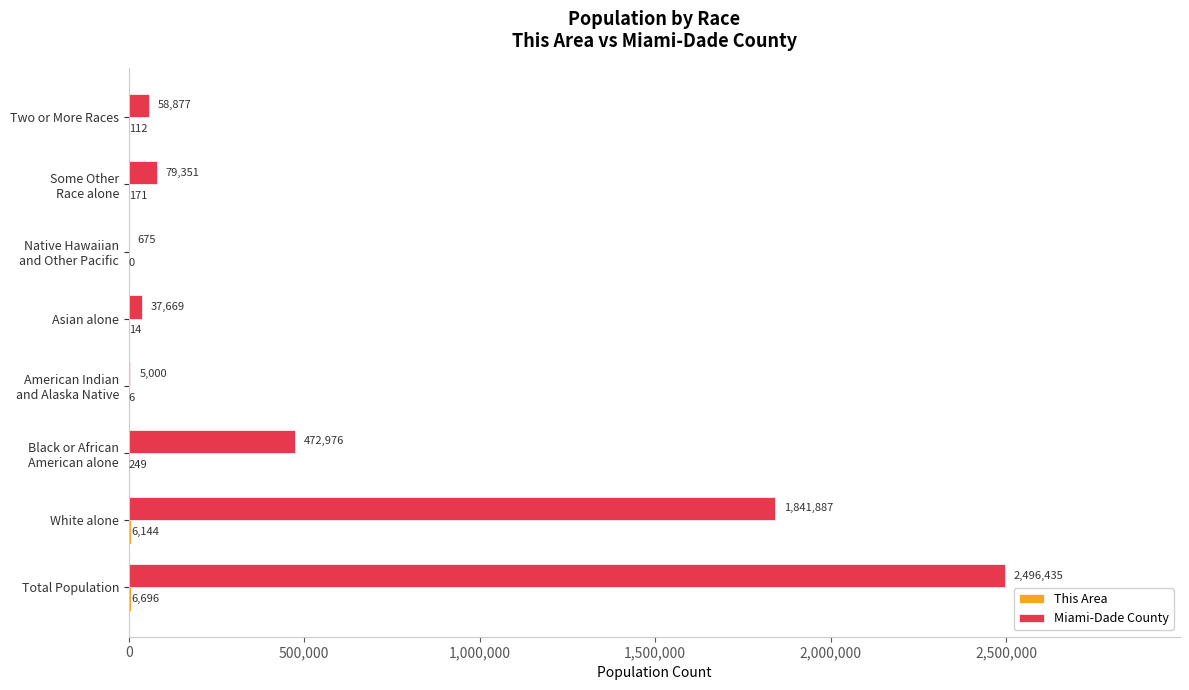

At which label does Miami-Dade County reach its peak?

Total Population